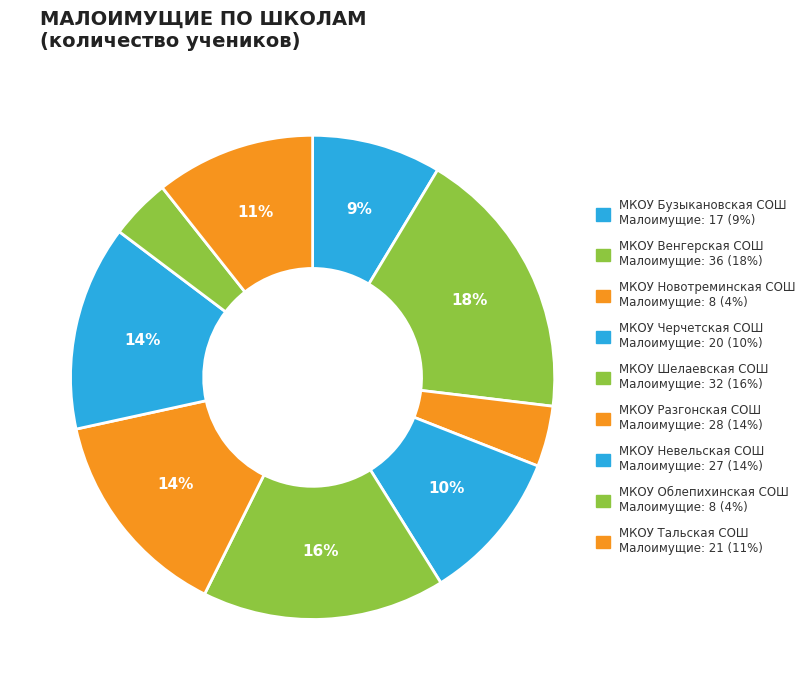

Which slice is the largest?

МКОУ Венгерская СОШ